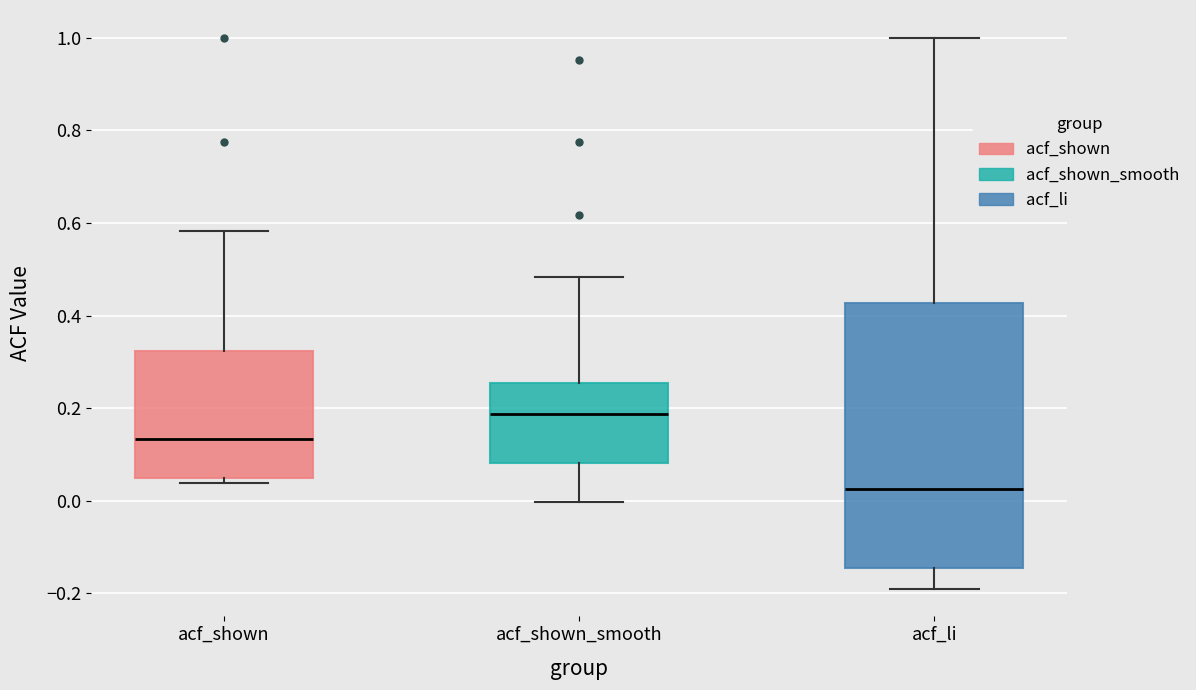

Reading left to right, read every box against the y-axis: the position of its median line, the range the box covers, and the ends of its whiskers. The values are not printed on the chart, so give them approximately, as read against the axis.

acf_shown: median 0.14, box 0.04 to 0.32, whiskers 0.04 (just below the box's lower edge) to 0.58
acf_shown_smooth: median 0.18, box 0.08 to 0.26, whiskers 0.00 to 0.48
acf_li: median 0.02, box -0.14 to 0.42, whiskers -0.18 to 1.00